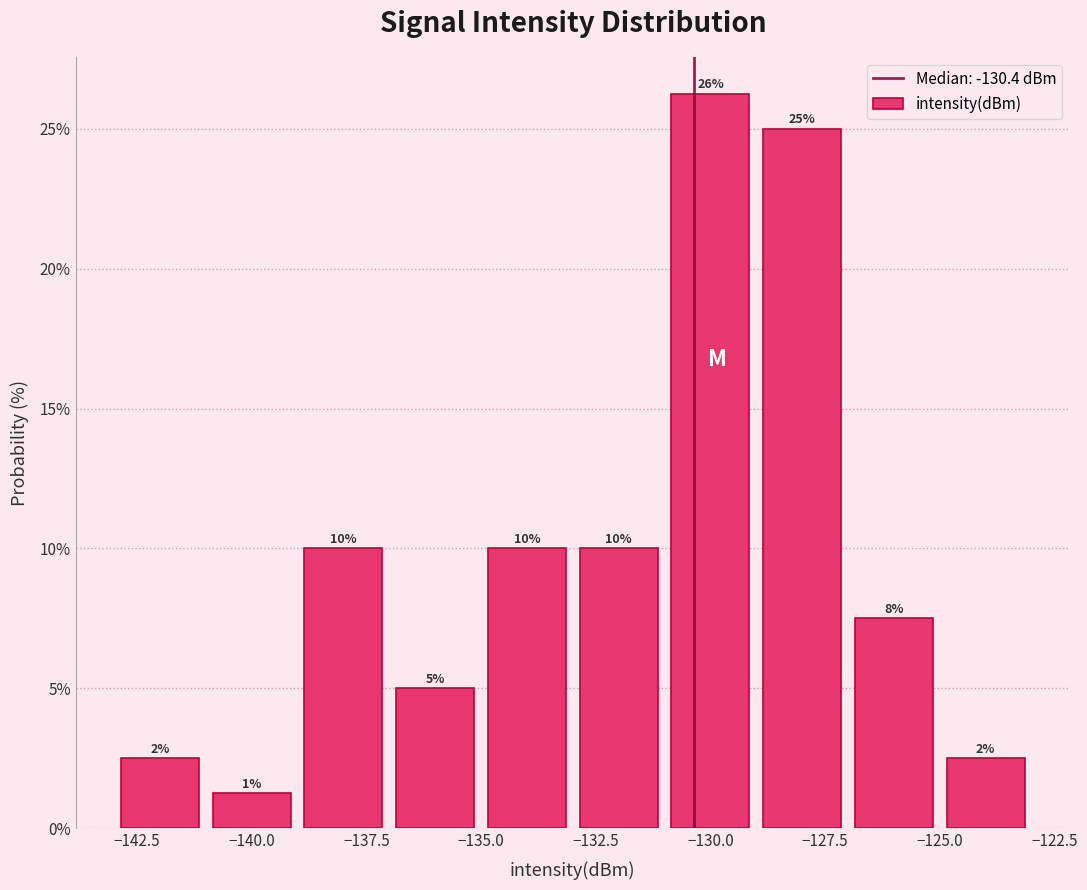

Which range on the x-axis has the tallest bar?

-131 to -129